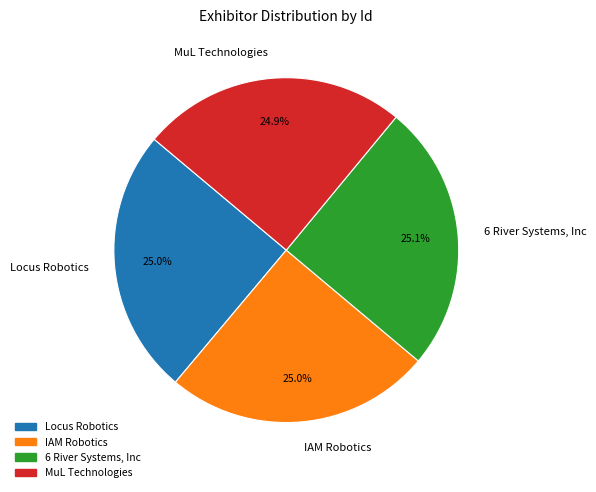

Approximately how many times larger is the value at IAM Robotics compared to 6 River Systems, Inc?

1.0